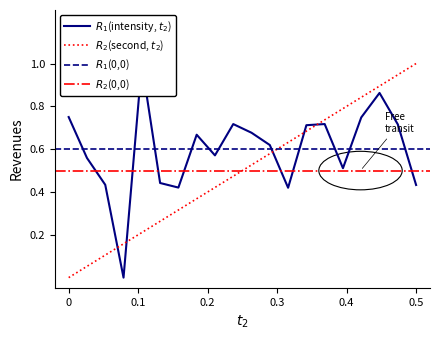

In intensity(dBm), how many points are higher than both neighbors (excluding endpoints)?

5